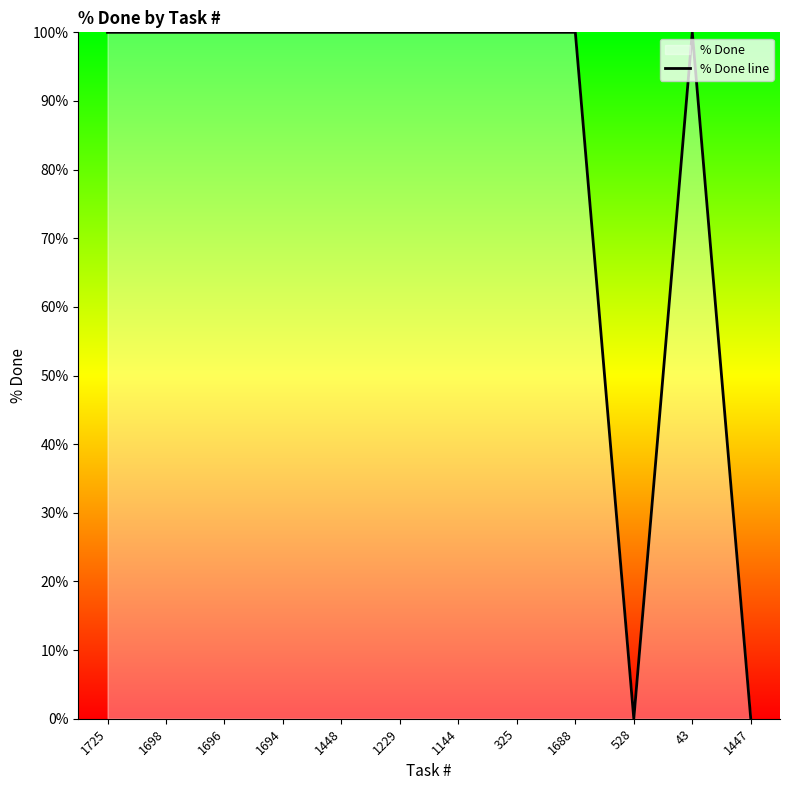

What is the difference between the maximum and minimum values?

100